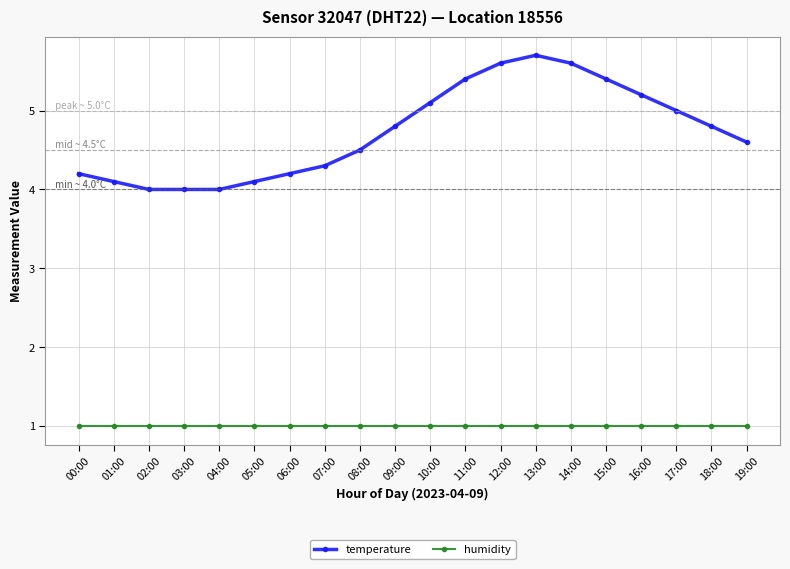

What is the sum of all humidity values?

20.0